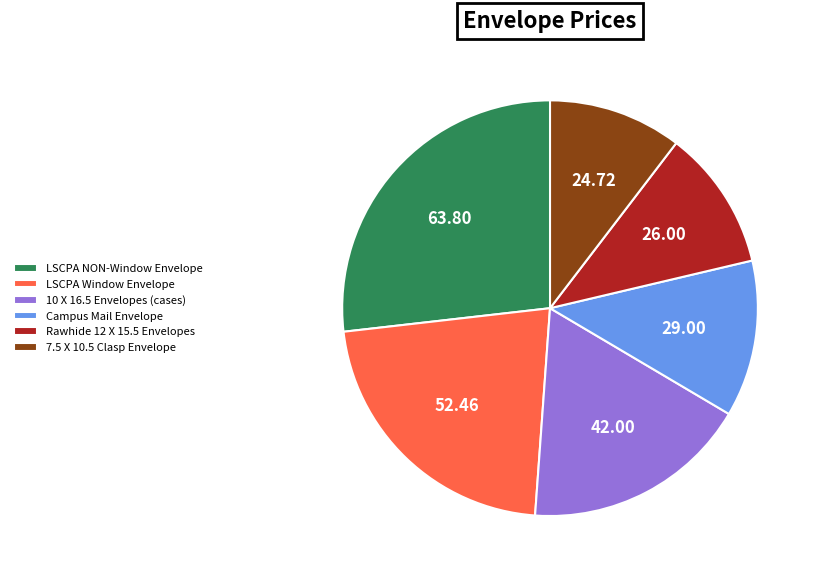

Does LSCPA Window Envelope account for over 50% of the chart?

No